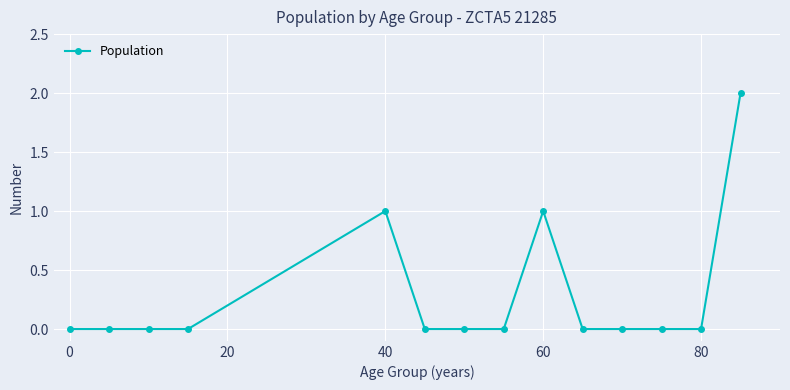

True or false: there are more than 0 points higher than both neighbors.

True